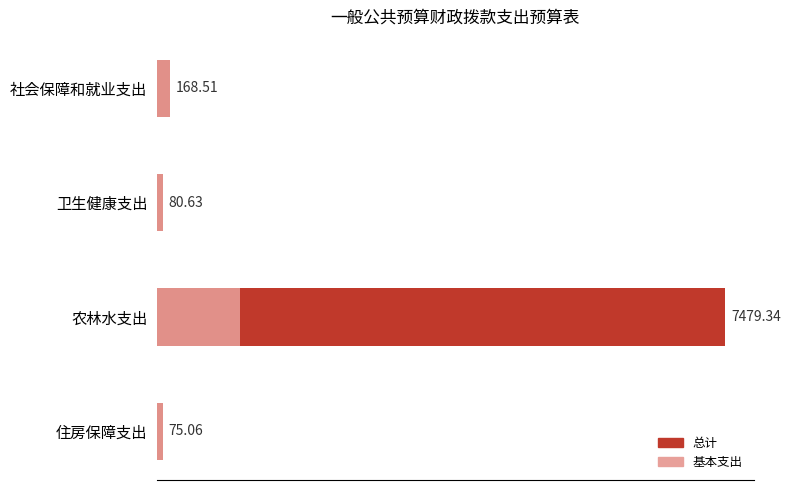

How many values in the 基本支出 series exceed 168?

2